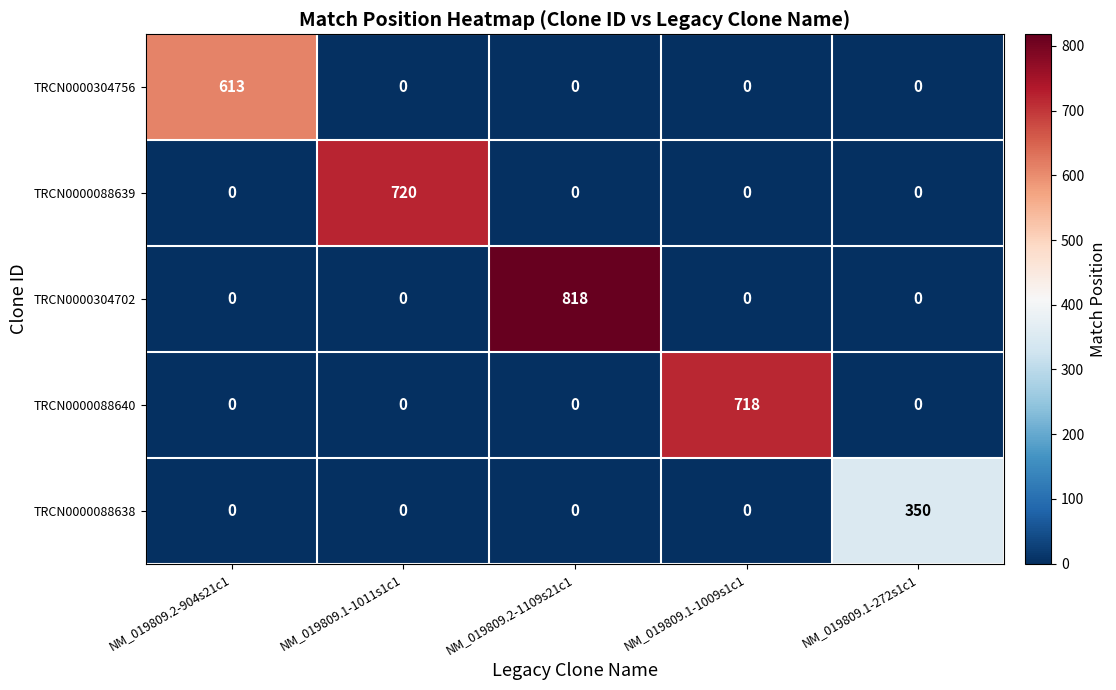

What is the sum of all TRCN0000088639 values?

720